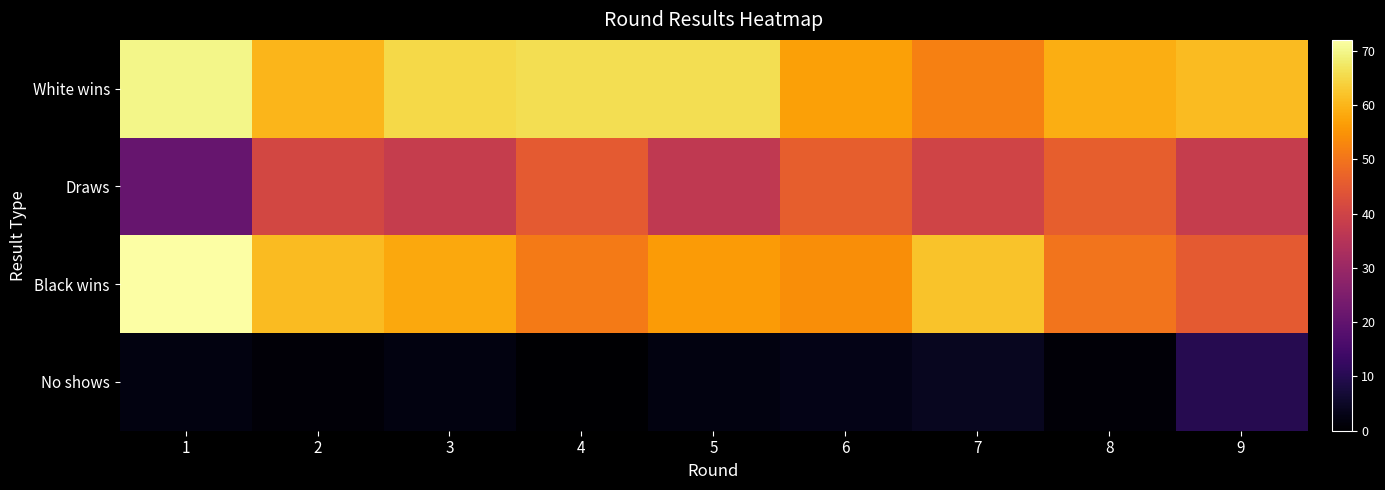

What is the total value across all series at 9?

154